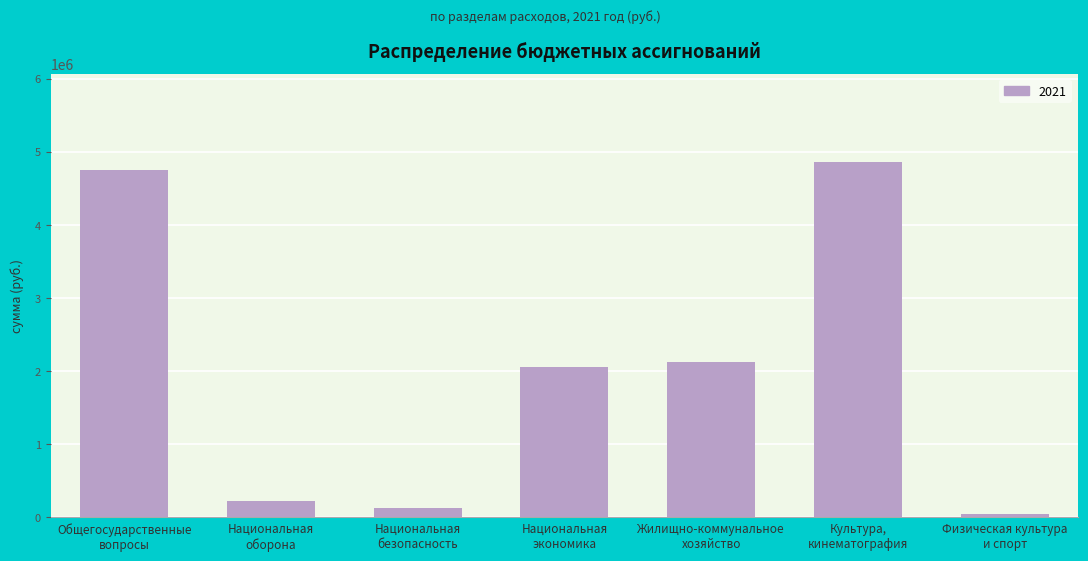

Count the number of categories in the chart.

7